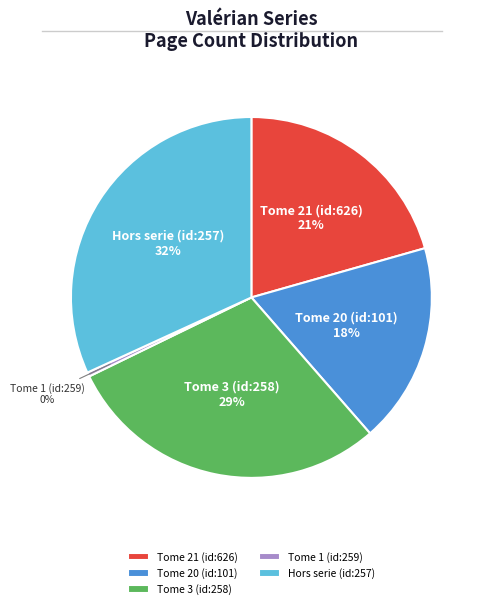

Does any single category account for the majority?

No